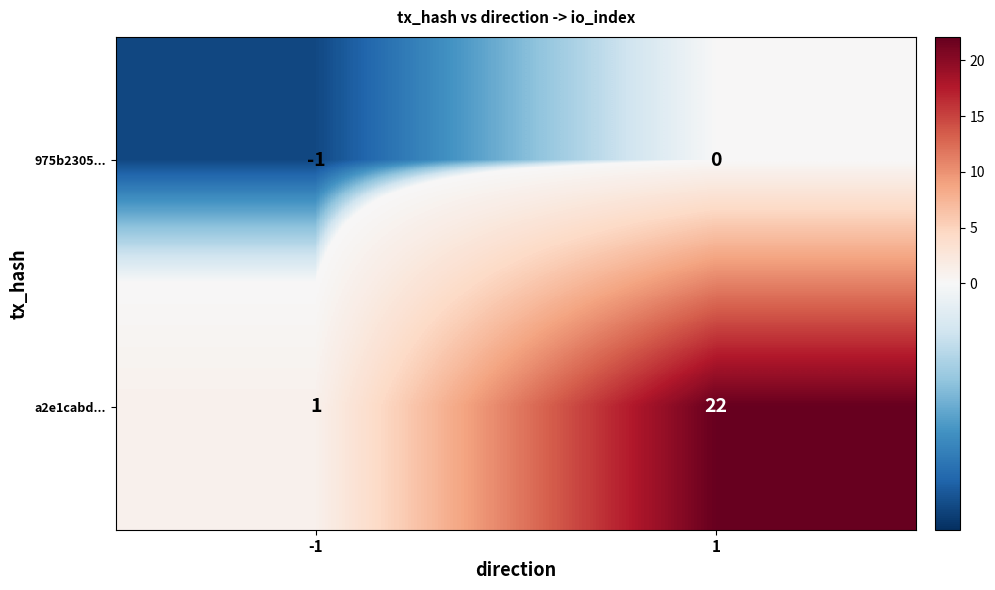

Rank the series by their average value, from highest to lowest.

a2e1cabd..., 975b2305...